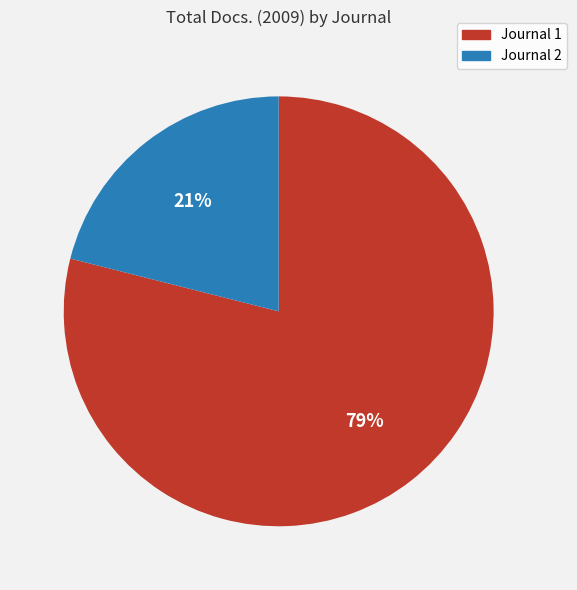

To the nearest percent, what is the average slice percentage?

50%